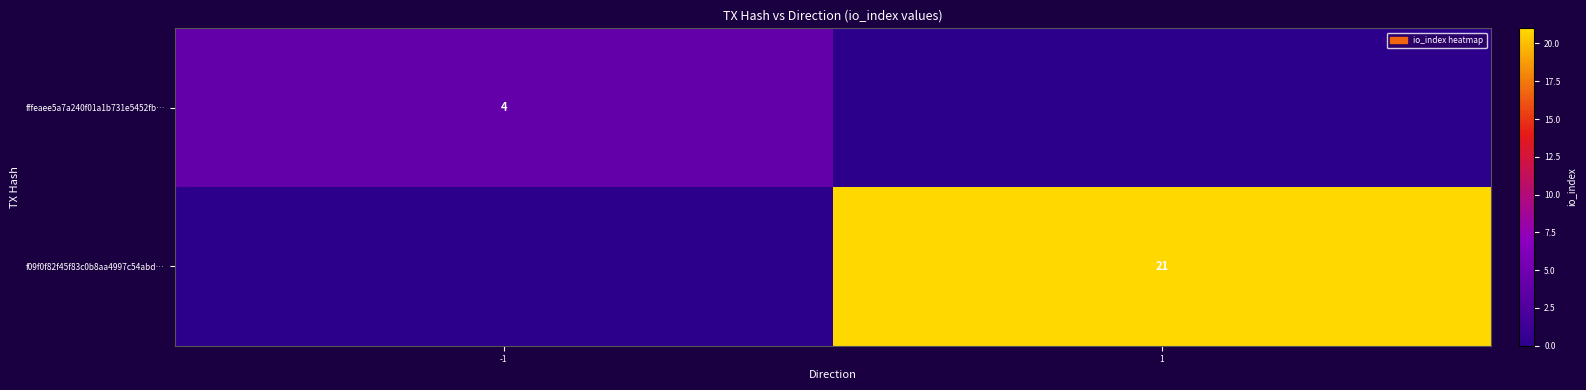

True or false: fffeaee5a7a240f01a1b731e5452fb… has a value of 4 at -1.

True